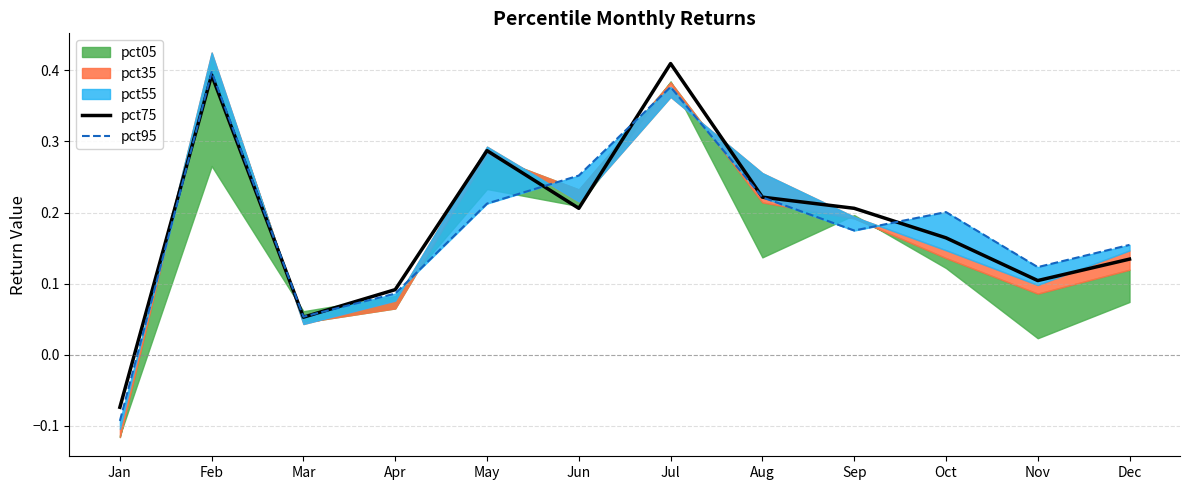

The value of pct75 at Jun is 0.3. True or false?

False